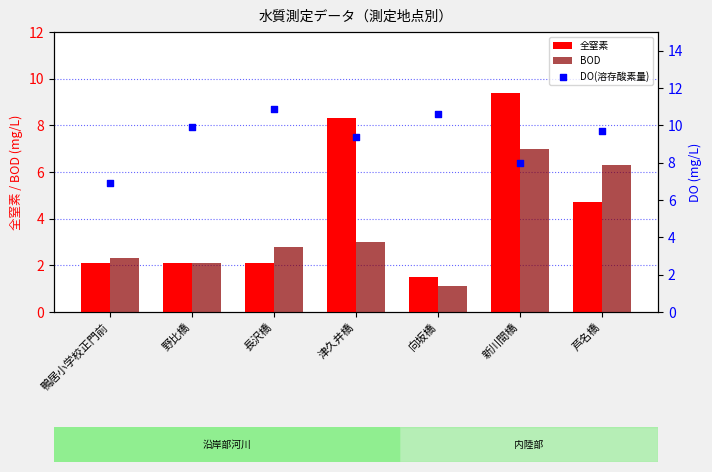

What is the total value across all series at 野比橋?

14.1